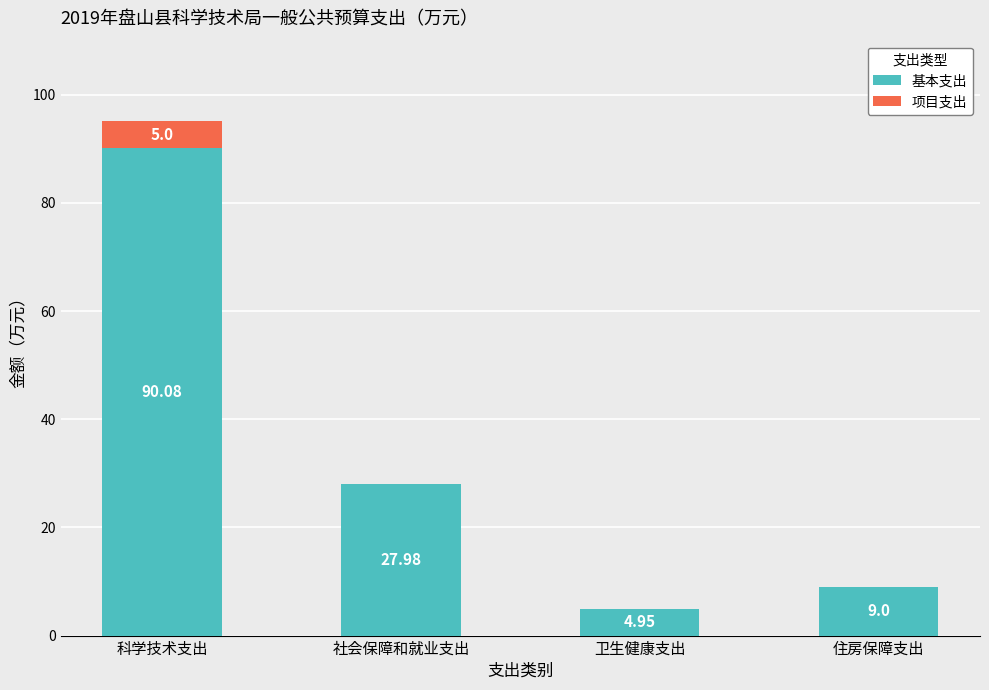

At which category is the sum across all series the highest?

科学技术支出